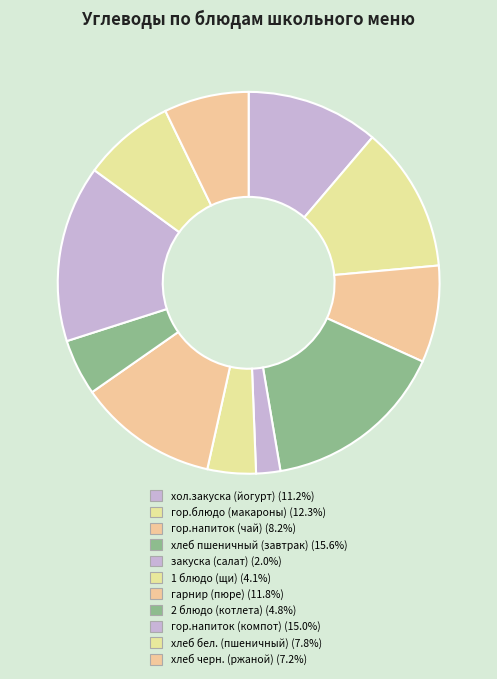

To the nearest percent, what is the combined percentage of хлеб пшеничный (завтрак) and хол.закуска (йогурт)?

27%